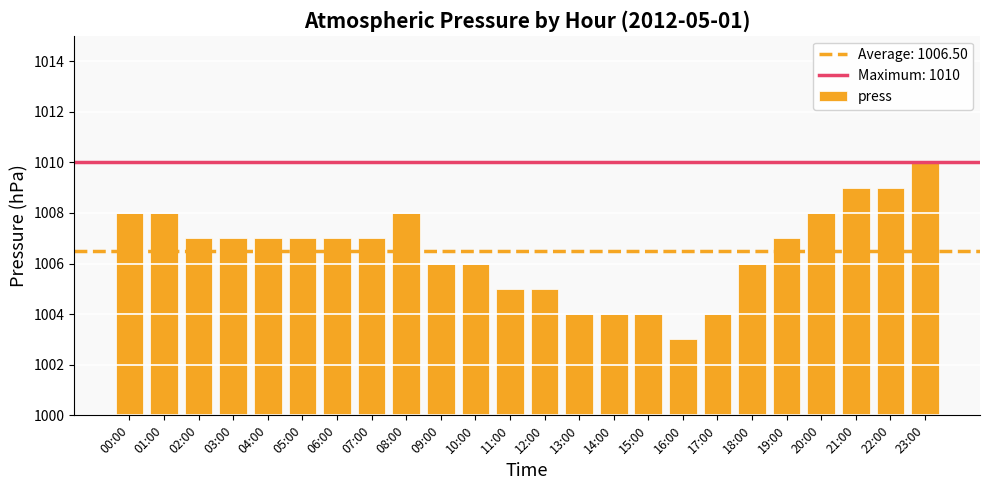

What is the maximum value shown in the chart?

1010